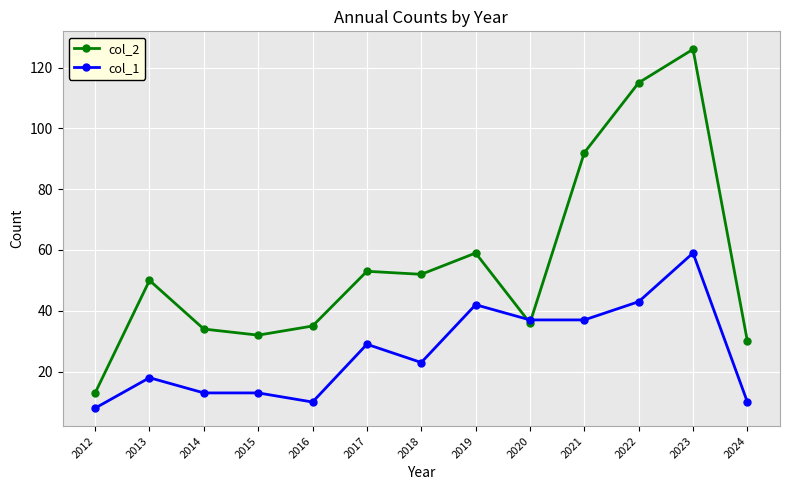

After their last crossing, which series has the higher values: col_2 or col_1?

col_2